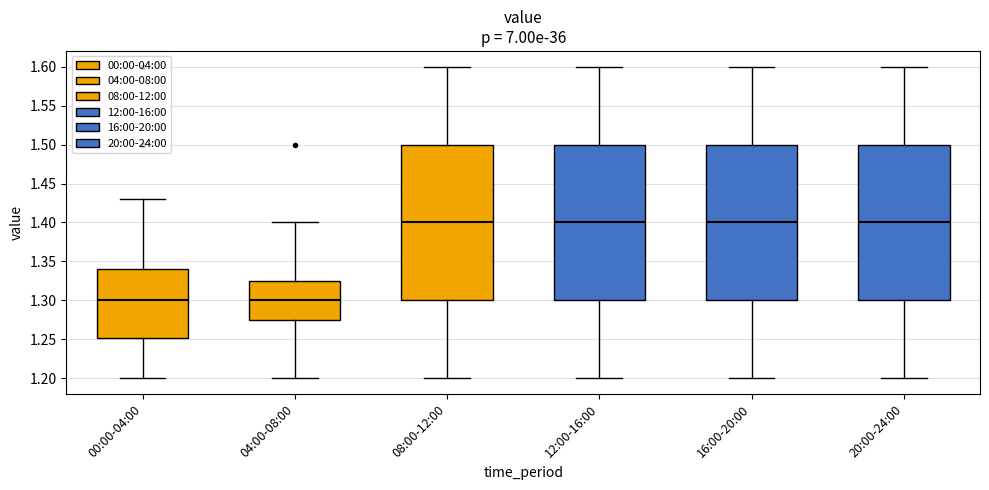

Where is the upper edge of the box for 04:00-08:00 on the y-axis? The values are not printed on the chart, so give them approximately, as read against the axis.

1.325